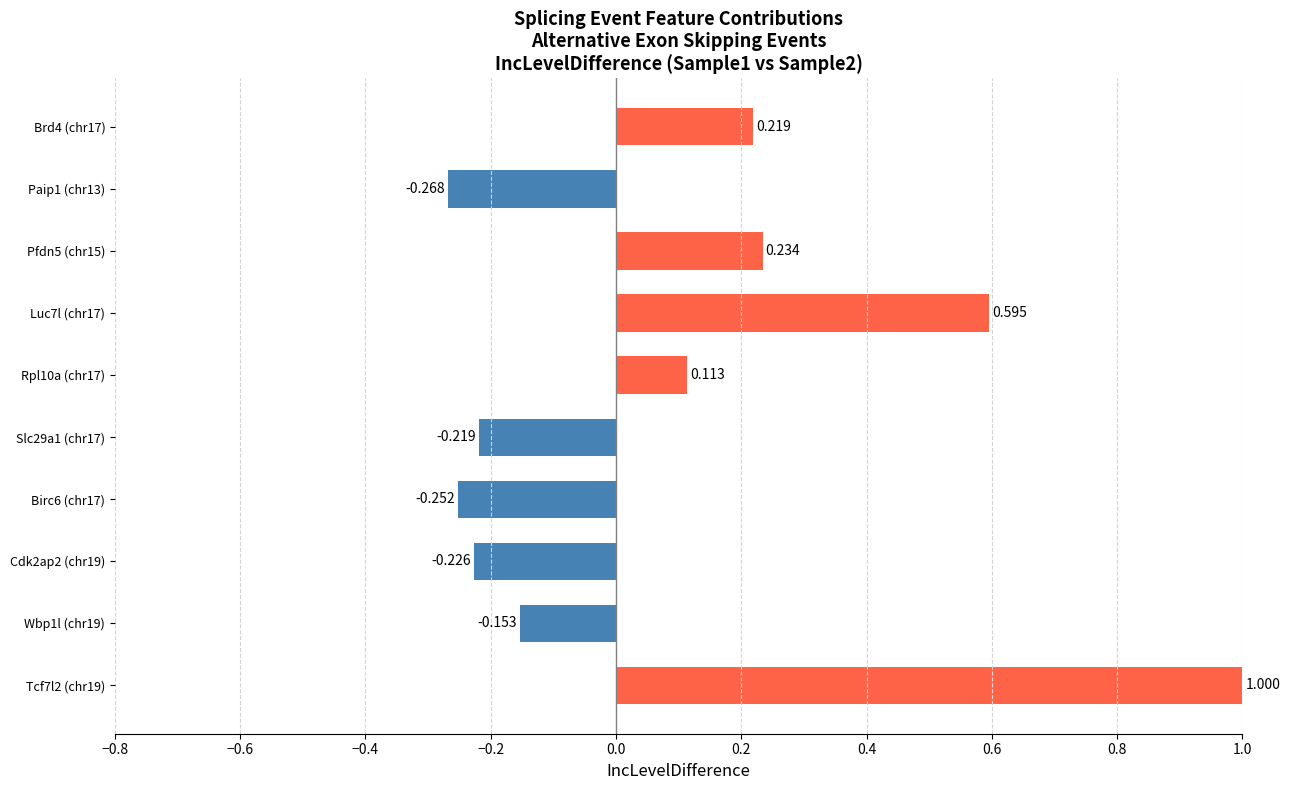

How many bars are there in total?

10